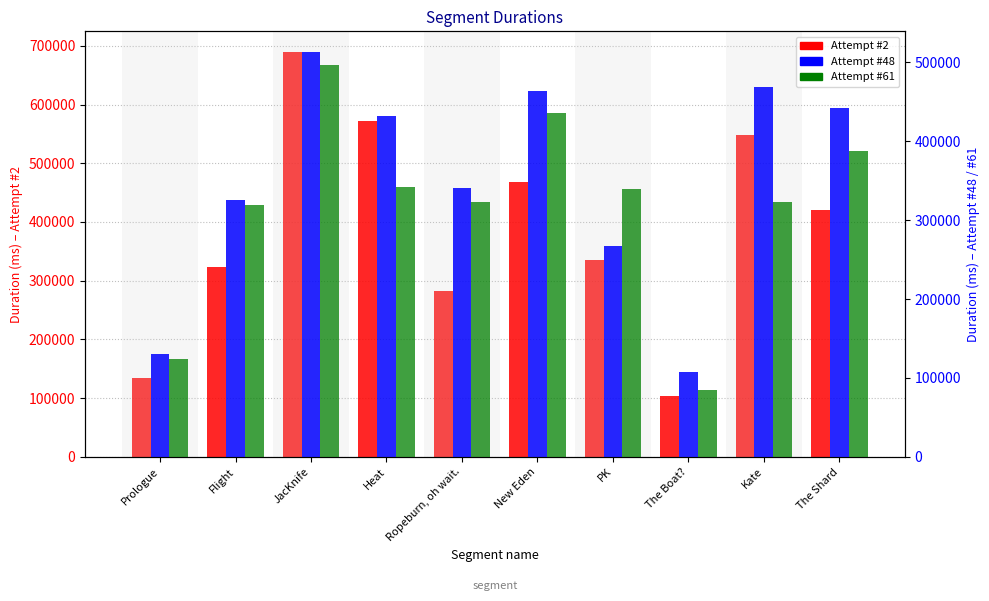

At which label is Attempt #61 closest to 291091?

Flight